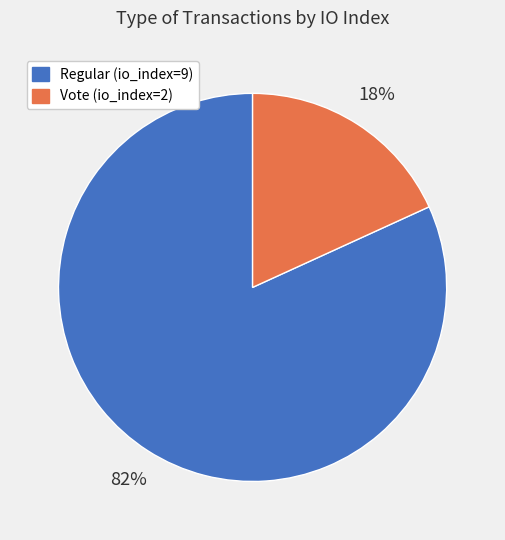

Is the sum of Vote (io_index=2) and Regular (io_index=9) greater than half?

Yes